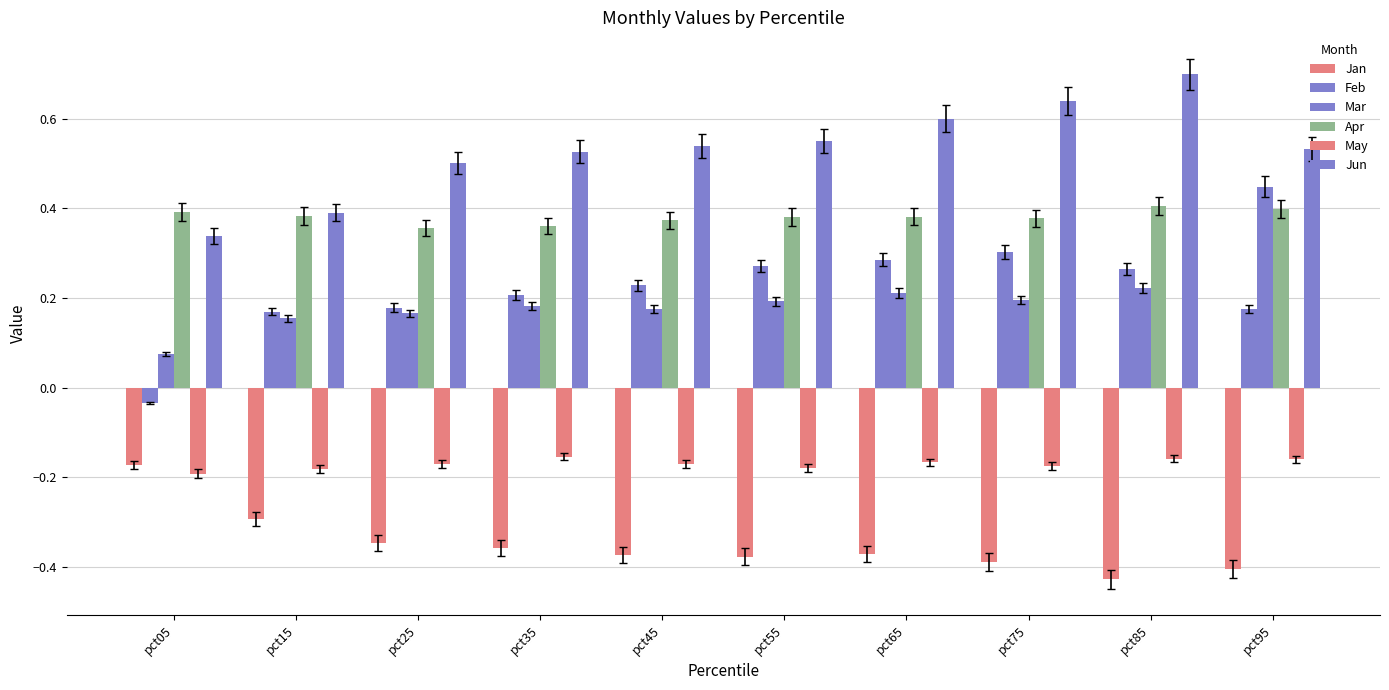

How many groups of bars are there?

10